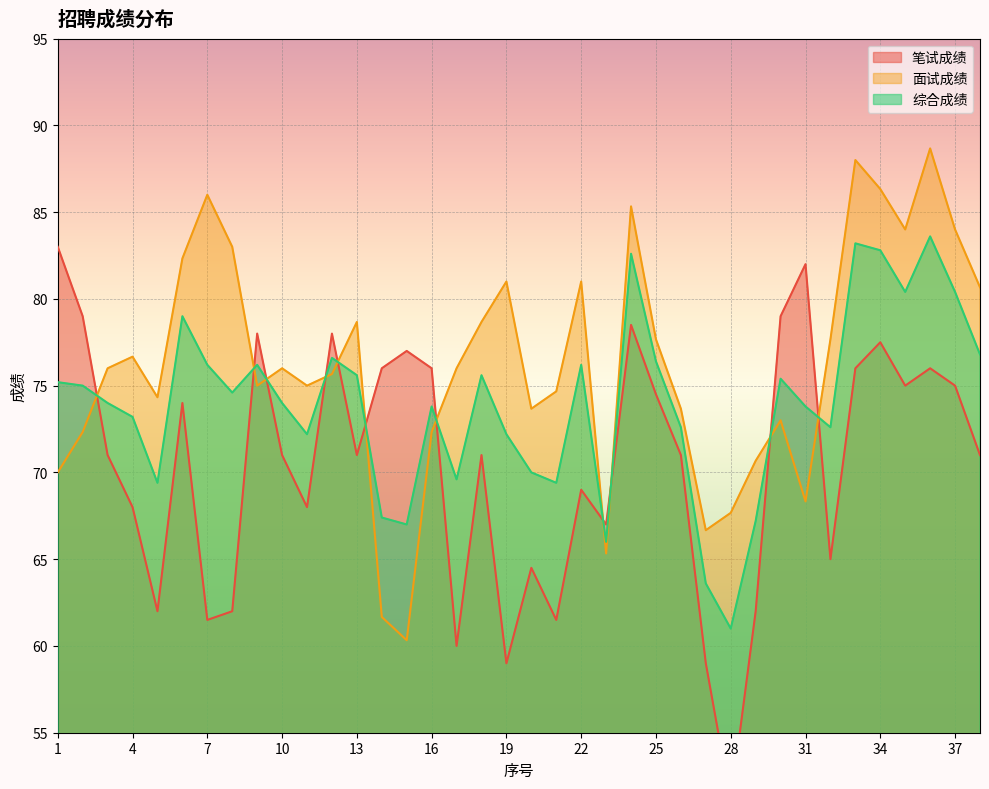

What is the approximate value of 笔试成绩 at 31?

82.0